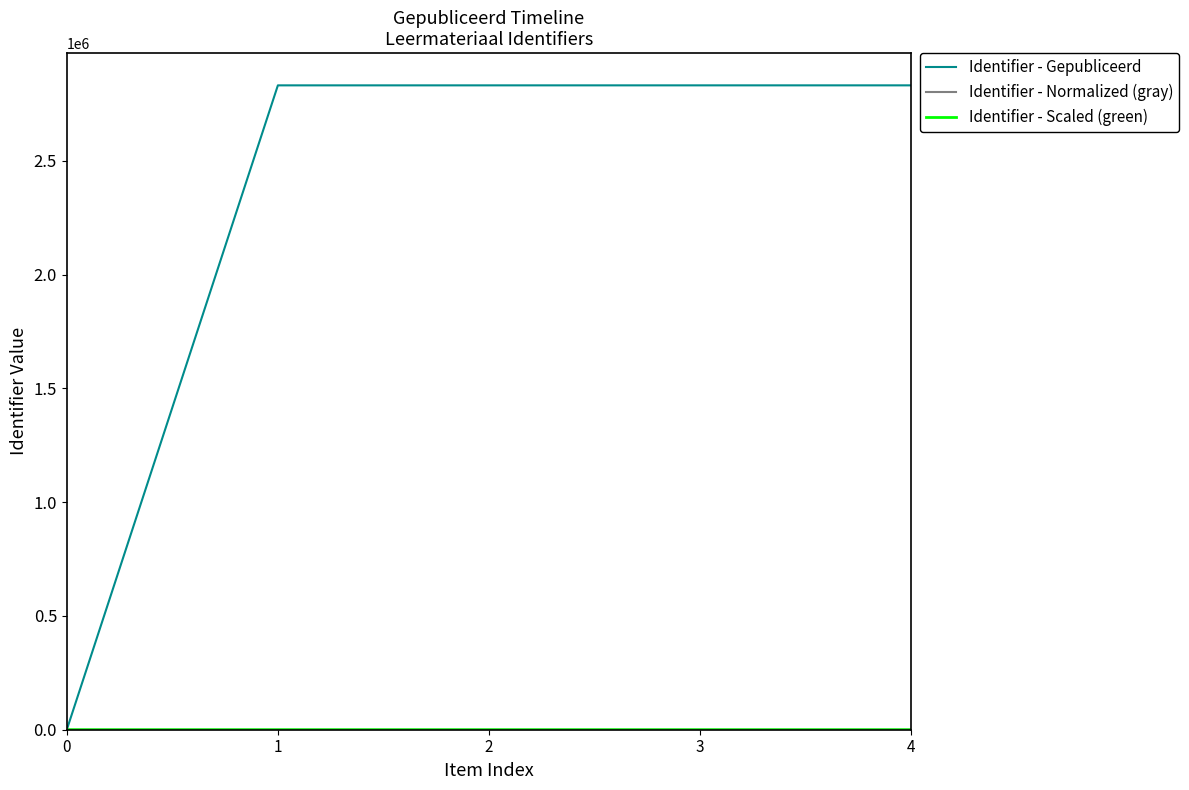

What is the difference between the highest and lowest values at 1?

2831029.9